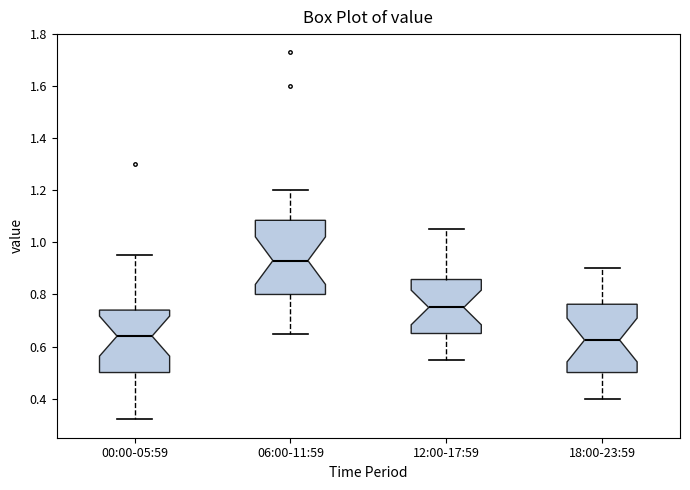

Comparing the boxes themselves (not the whiskers), which one is the tallest?

06:00-11:59